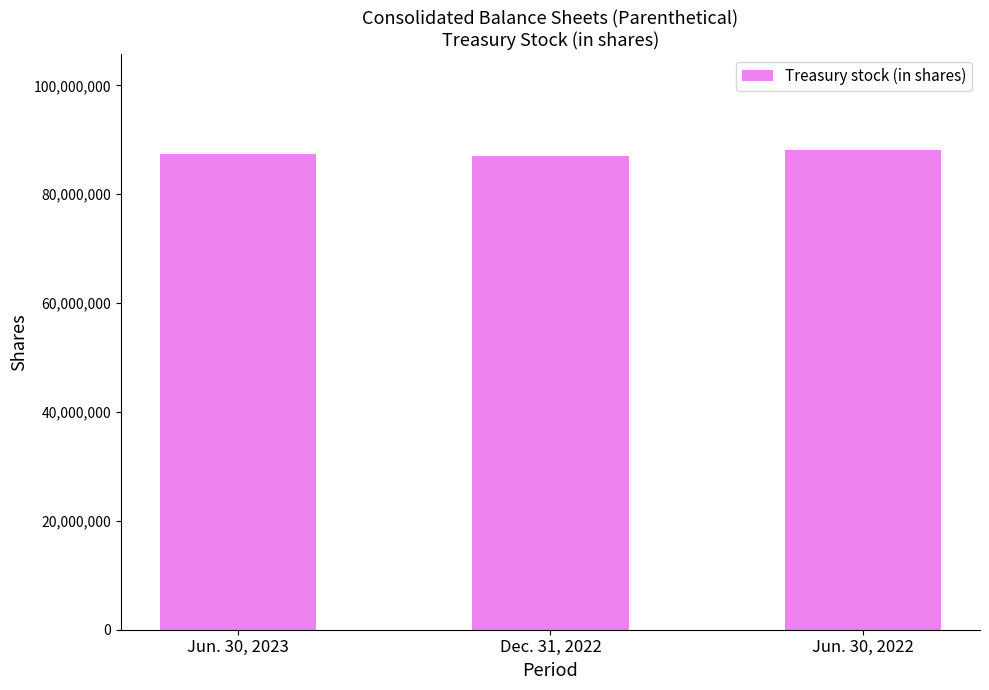

Approximately how many times larger is the value at Dec. 31, 2022 compared to Jun. 30, 2022?

1.0